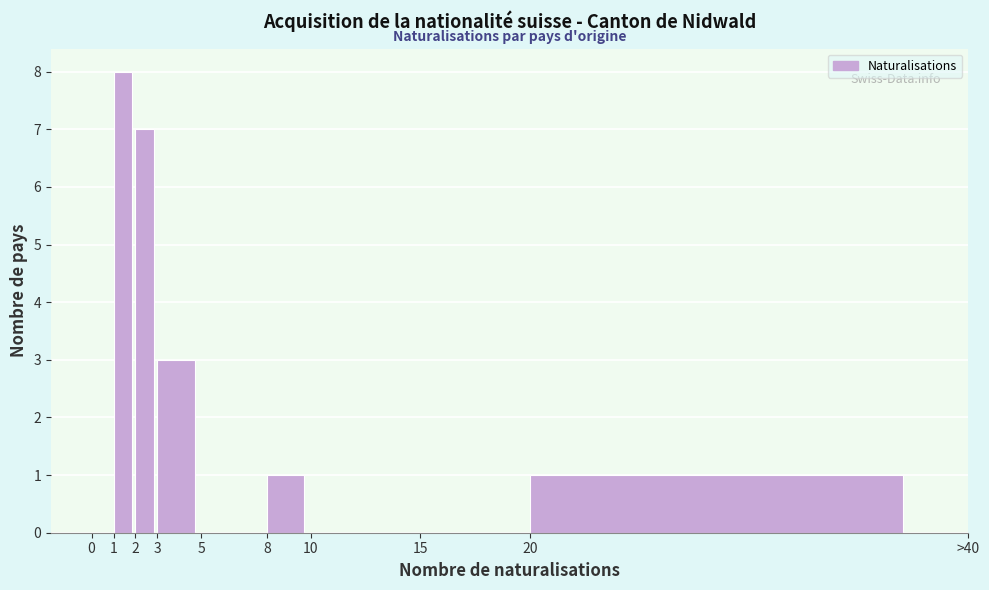

Reading right to left, what are all the values shown in this chart?

20=1	15=0	10=0	8=1	5=0	3=3	2=7	1=8	0=0